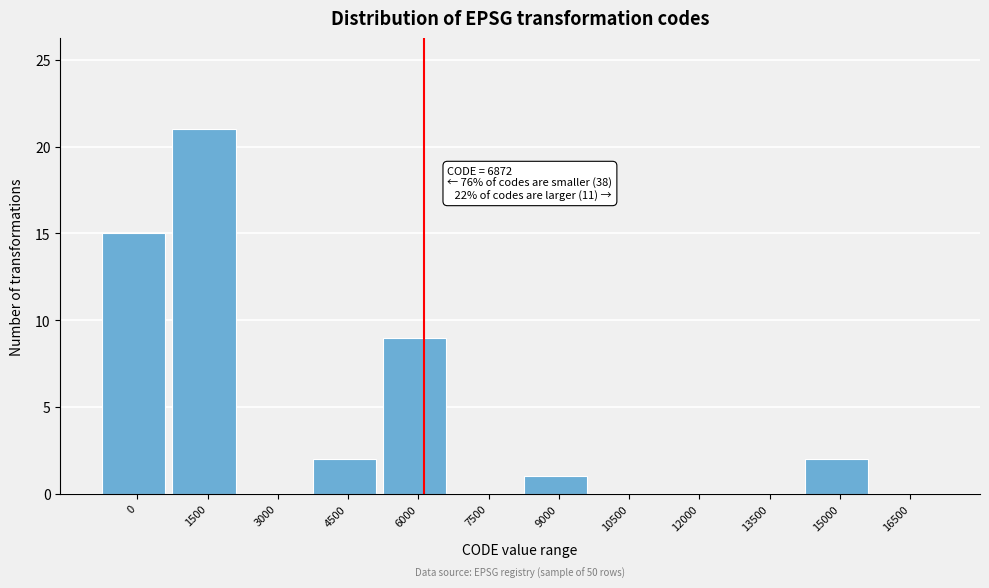

Reading left to right, extract all data points from this chart.

0=15	1500=21	3000=0	4500=2	6000=9	7500=0	9000=1	10500=0	12000=0	13500=0	15000=2	16500=0